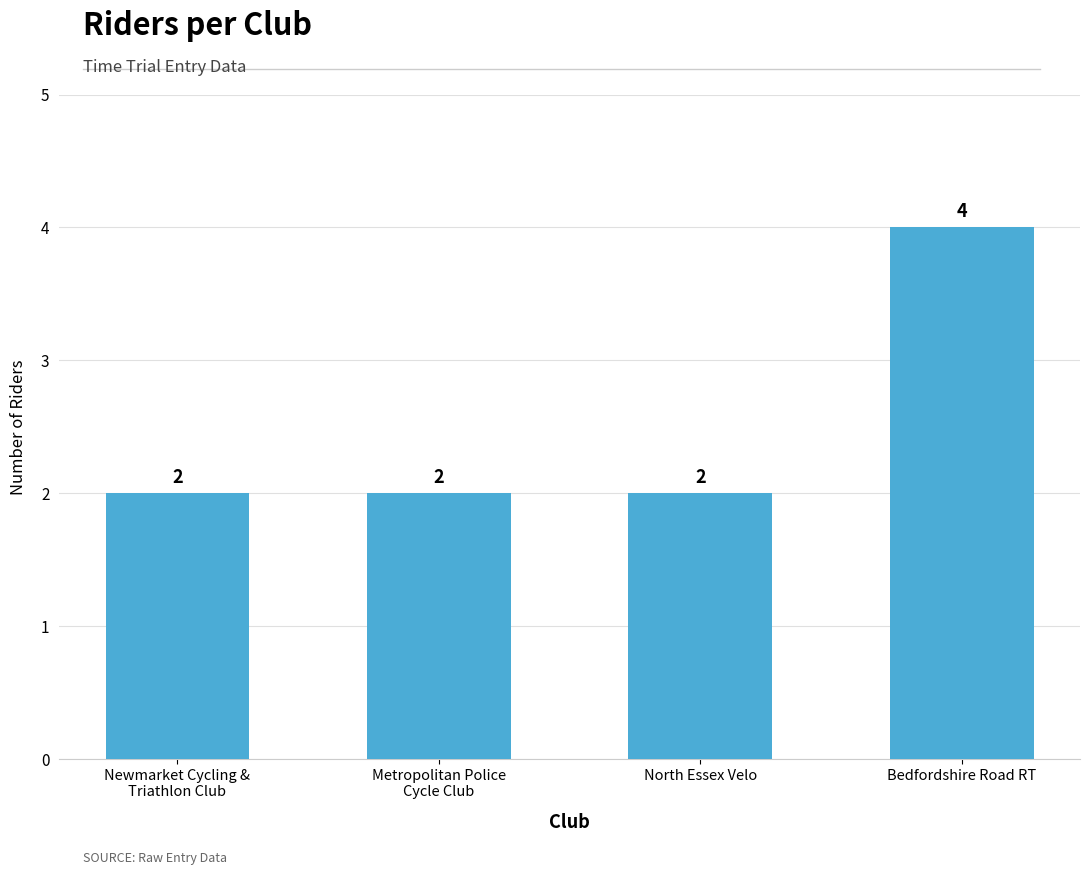

At which category does the chart reach its peak across all series?

Bedfordshire Road RT